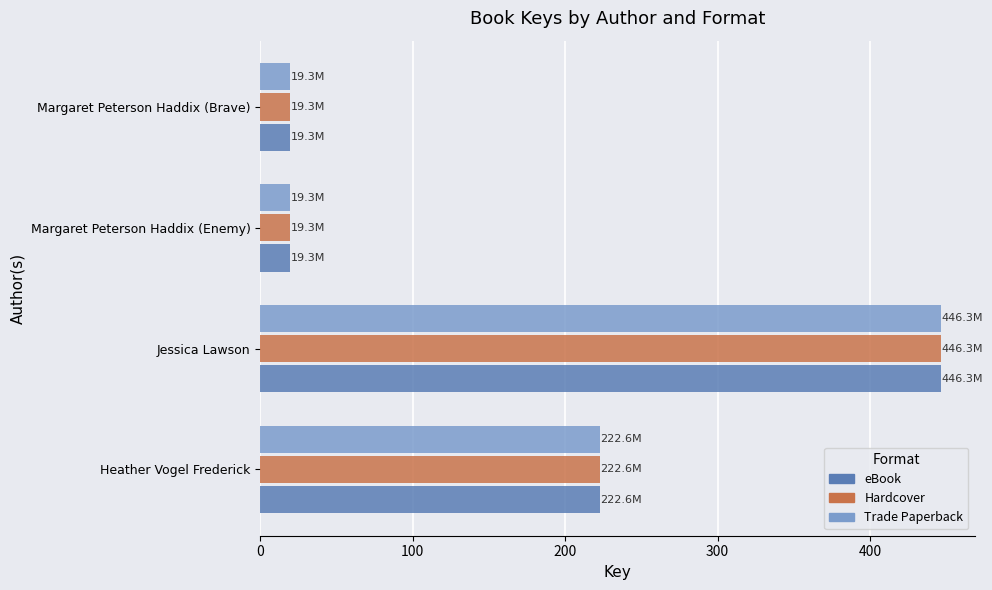

What is the greatest value displayed?

446.3